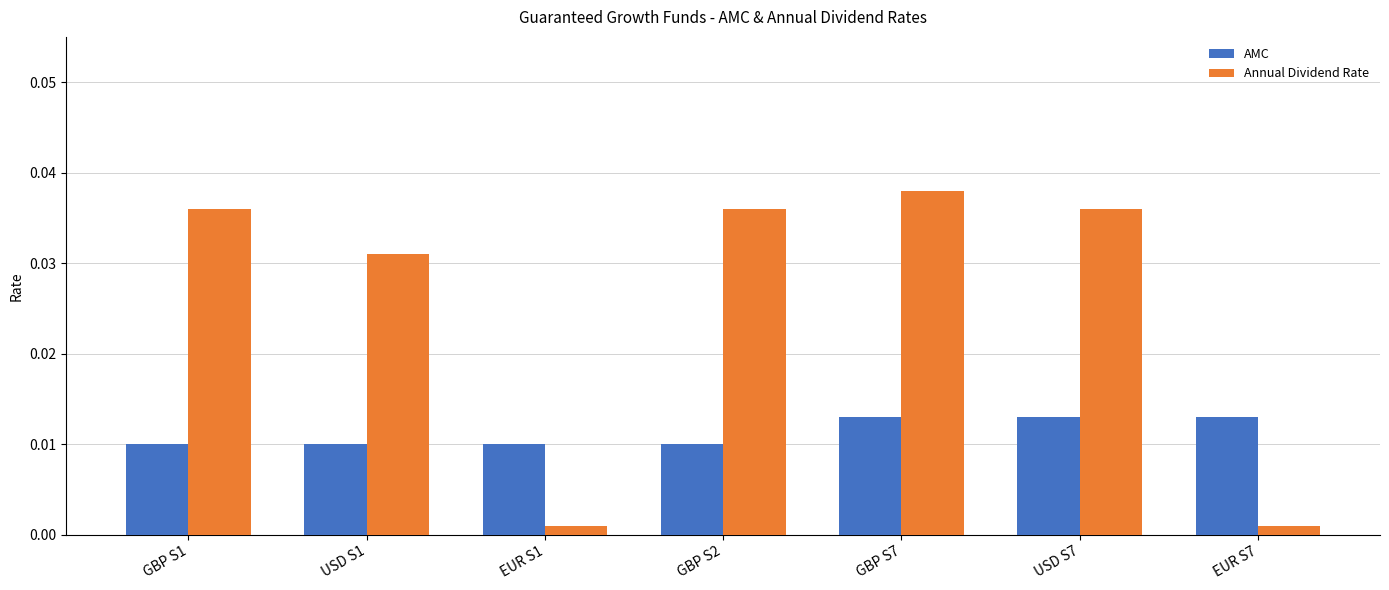

Is the value of Annual Dividend Rate at EUR S7 greater than the value of AMC at EUR S1?

No